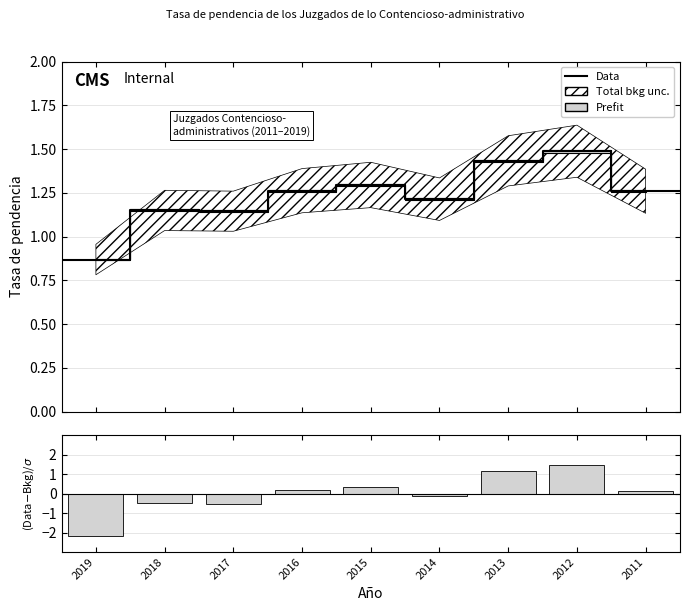

Reading right to left, what are all the values shown in this chart?

0.1	1.5	1.2	-0.1	0.4	0.2	-0.5	-0.5	-2.2